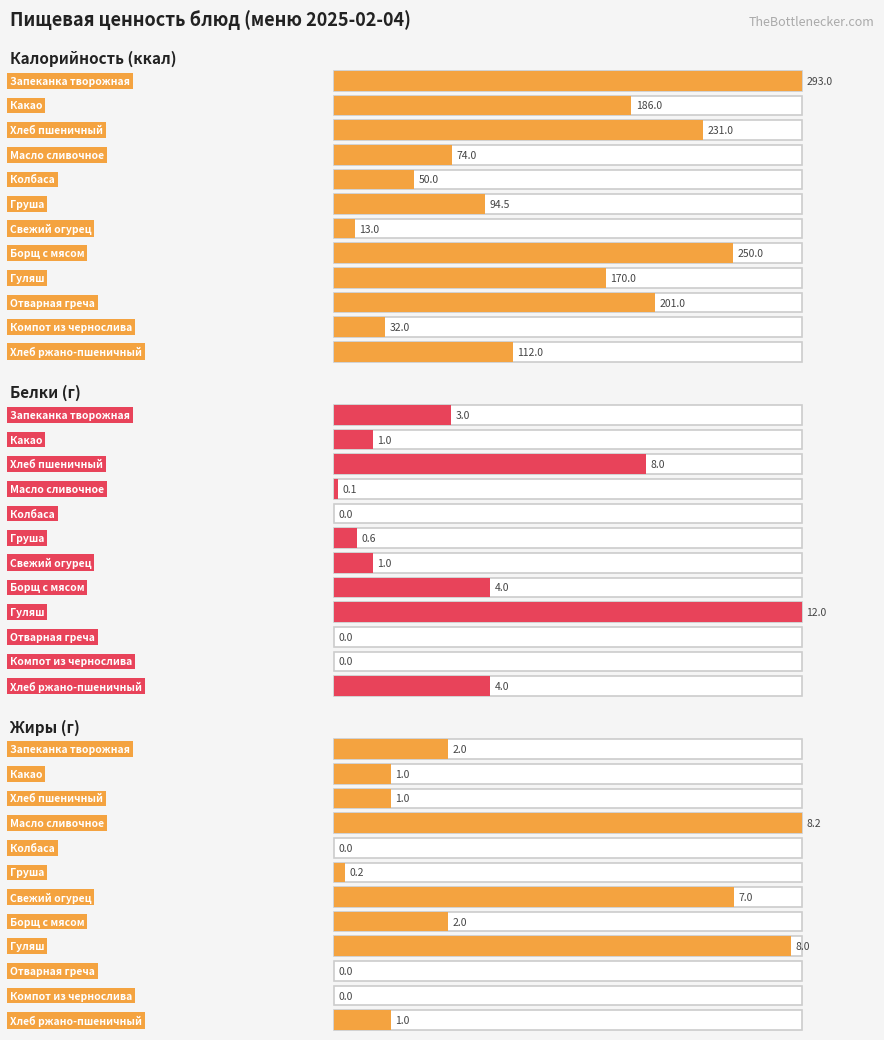

Is the value of Калорийность at Гуляш greater than the value of Жиры at Груша?

Yes